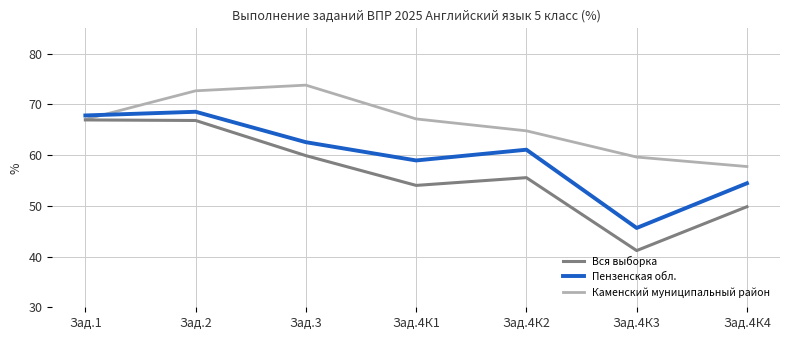

How many values in the Каменский муниципальный район series are below 67?

3